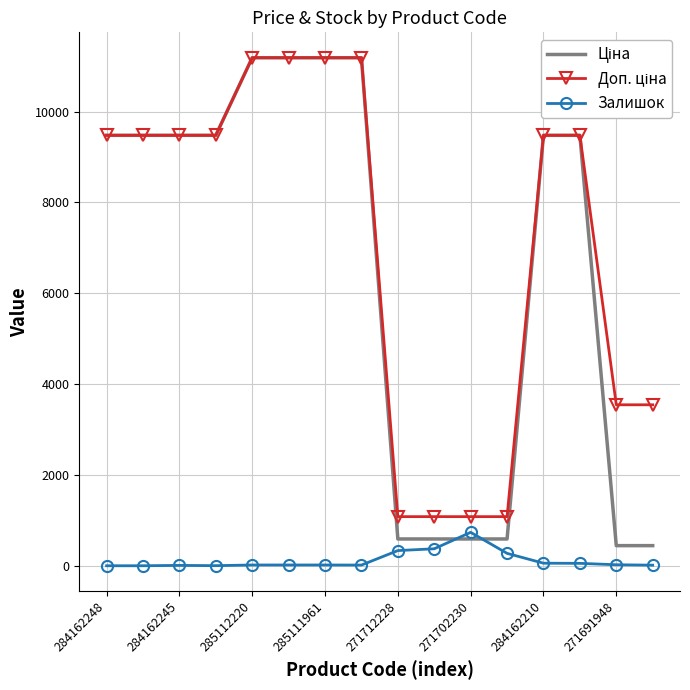

What is the maximum value shown in the chart?

11188.2